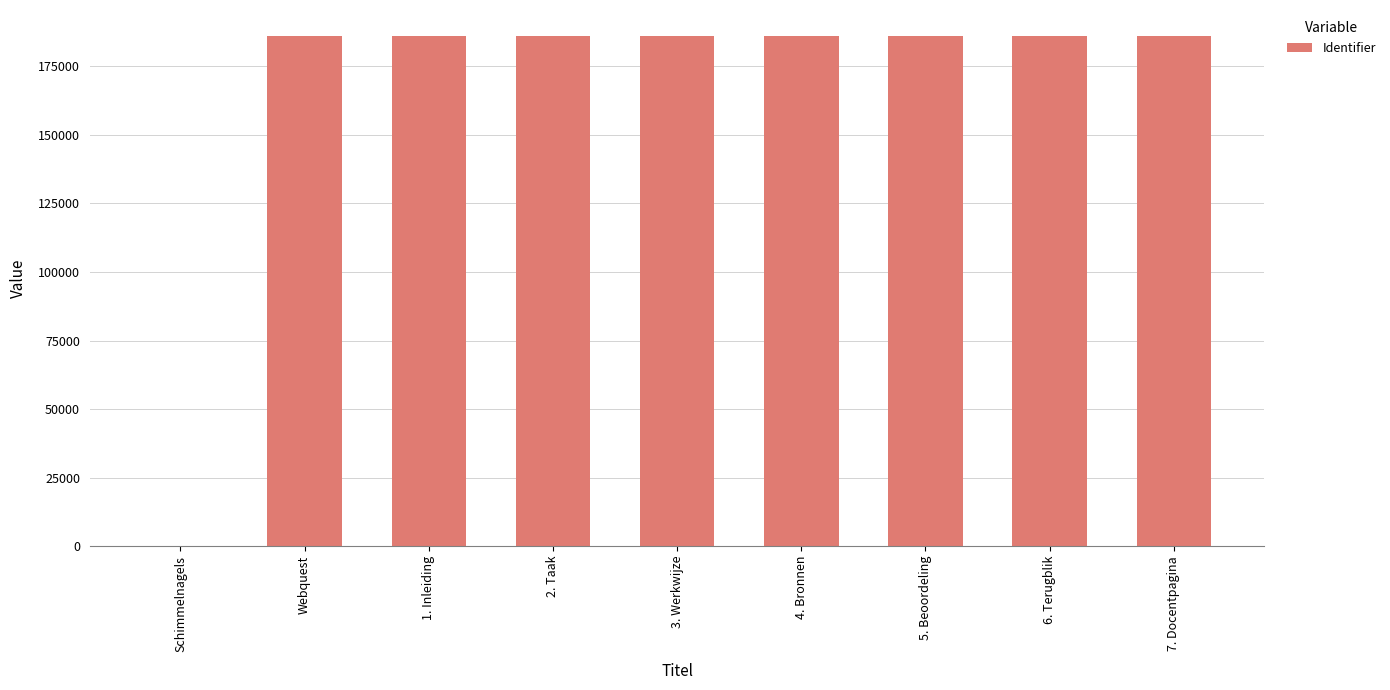

The value at 1. Inleiding is 98864. True or false?

False